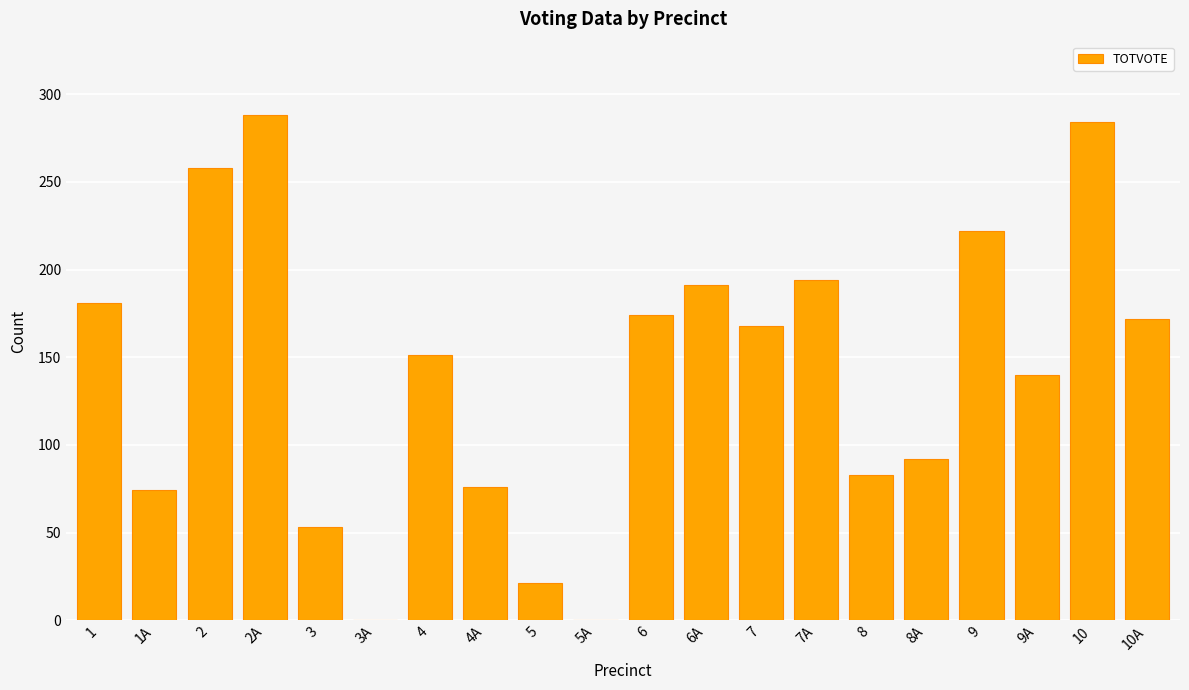

How many data points does each series have?

20